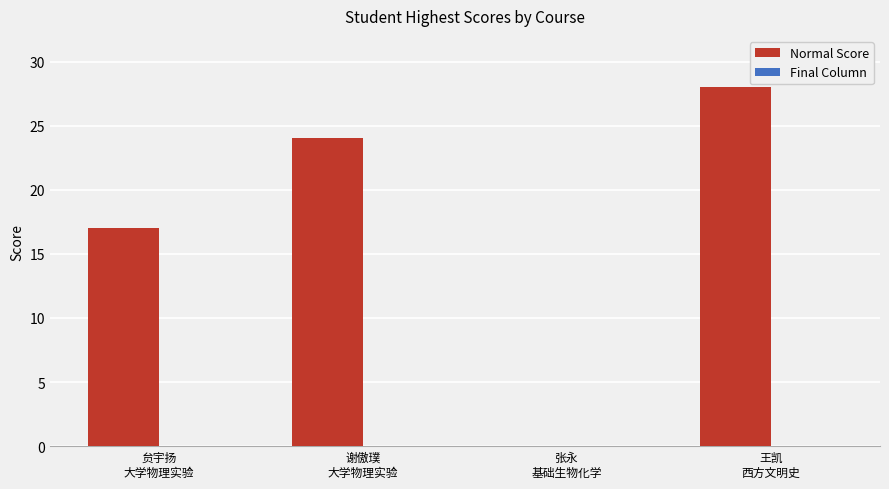

What is the sum of all values?

69